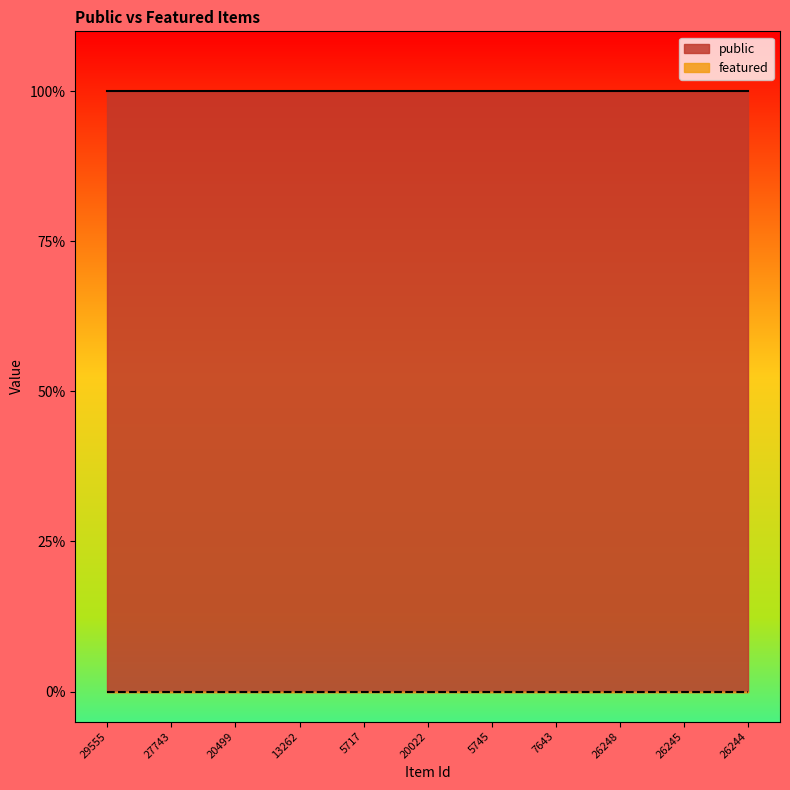

True or false: featured and public cross at least once.

False